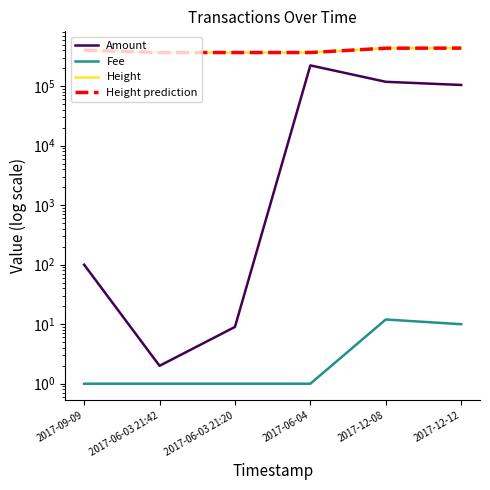

Reading right to left, extract all data points from this chart.

Amount: 2017-12-12=104669.0	2017-12-08=118380.0	2017-06-04=223166.2	2017-06-03 21:20=9.0	2017-06-03 21:42=2.0	2017-09-09=100.0
Fee: 2017-12-12=10.0	2017-12-08=12.0	2017-06-04=1.0	2017-06-03 21:20=1.0	2017-06-03 21:42=1.0	2017-09-09=1.0
Height: 2017-12-12=435703.0	2017-12-08=434264.0	2017-06-04=367202.0	2017-06-03 21:20=367153.0	2017-06-03 21:42=367160.0	2017-09-09=402046.0
Height prediction: 2017-12-12=435703.0	2017-12-08=434264.0	2017-06-04=367202.0	2017-06-03 21:20=367153.0	2017-06-03 21:42=367160.0	2017-09-09=402046.0